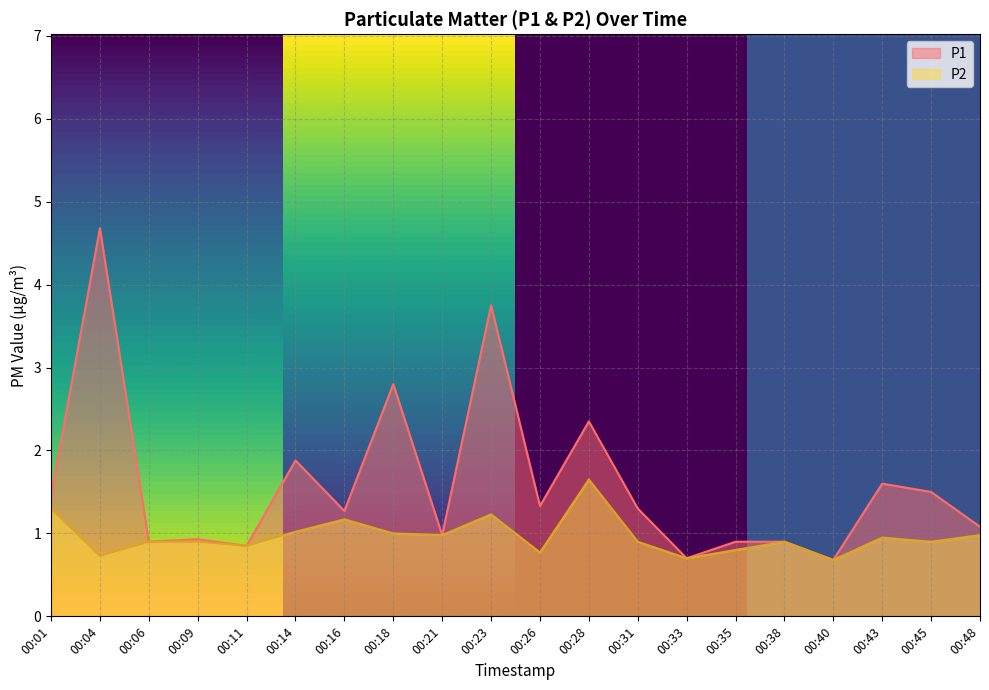

Which series has the widest spread of values?

P1